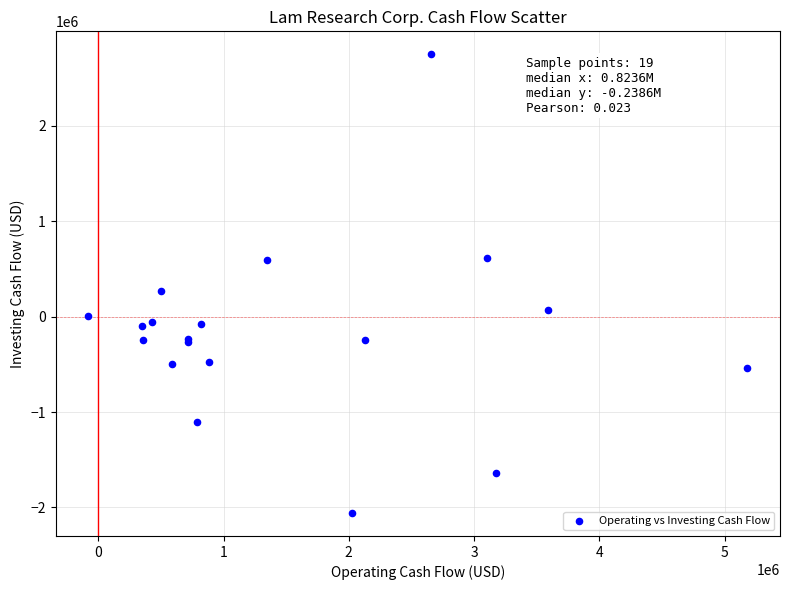

What Y value in the scatter plot is closest to 344913?

269726